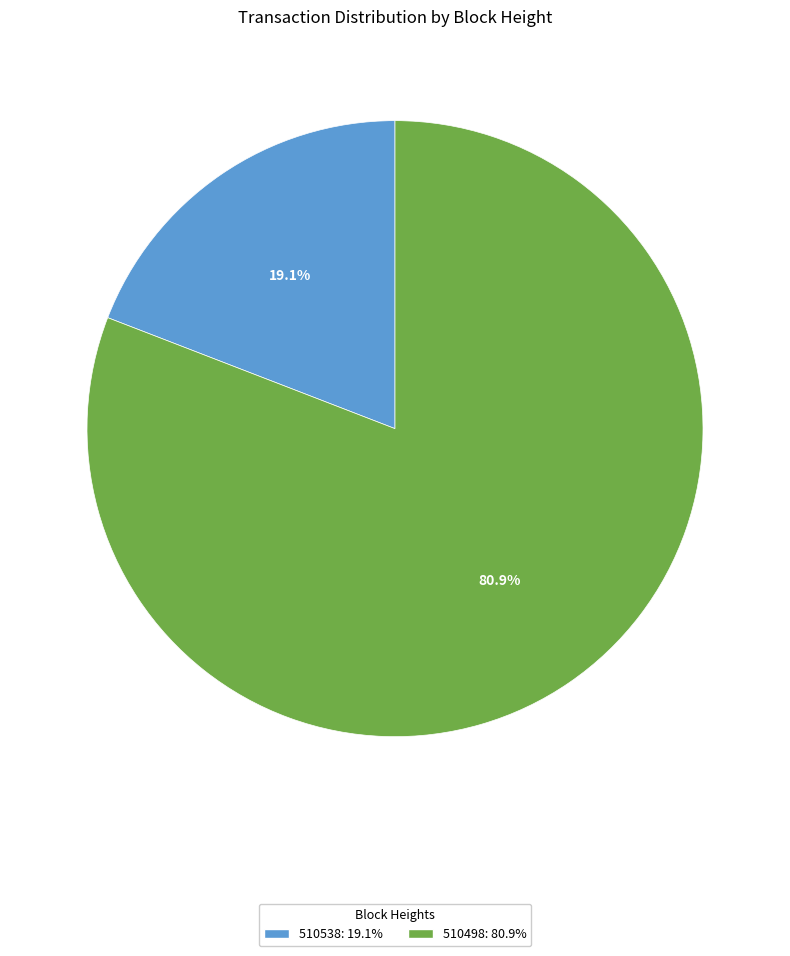

Which has a higher value, 510538 or 510498?

510498